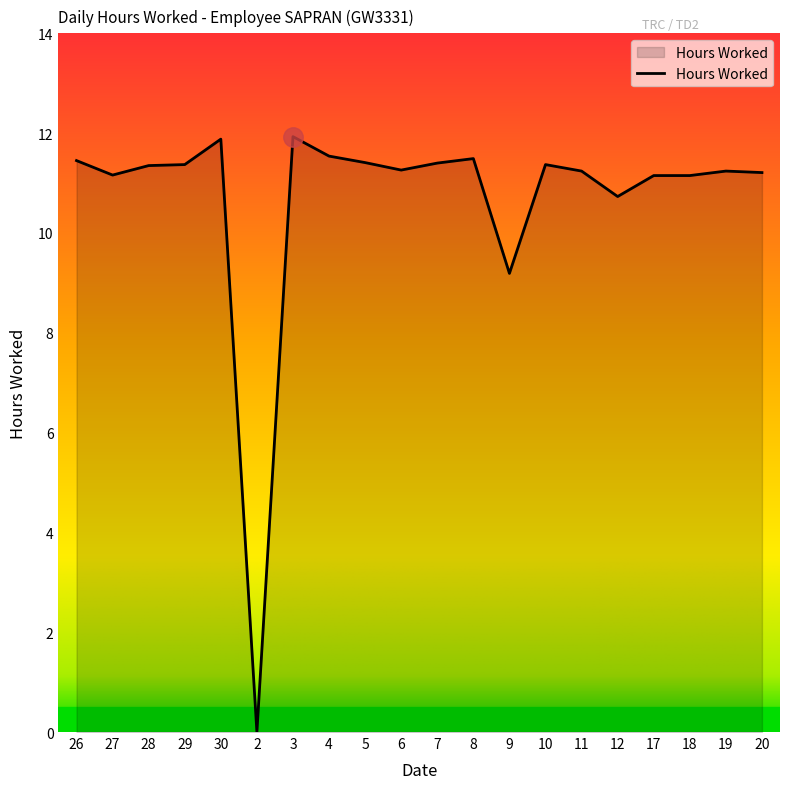

Does the chart display data point markers on the line(s)?

No